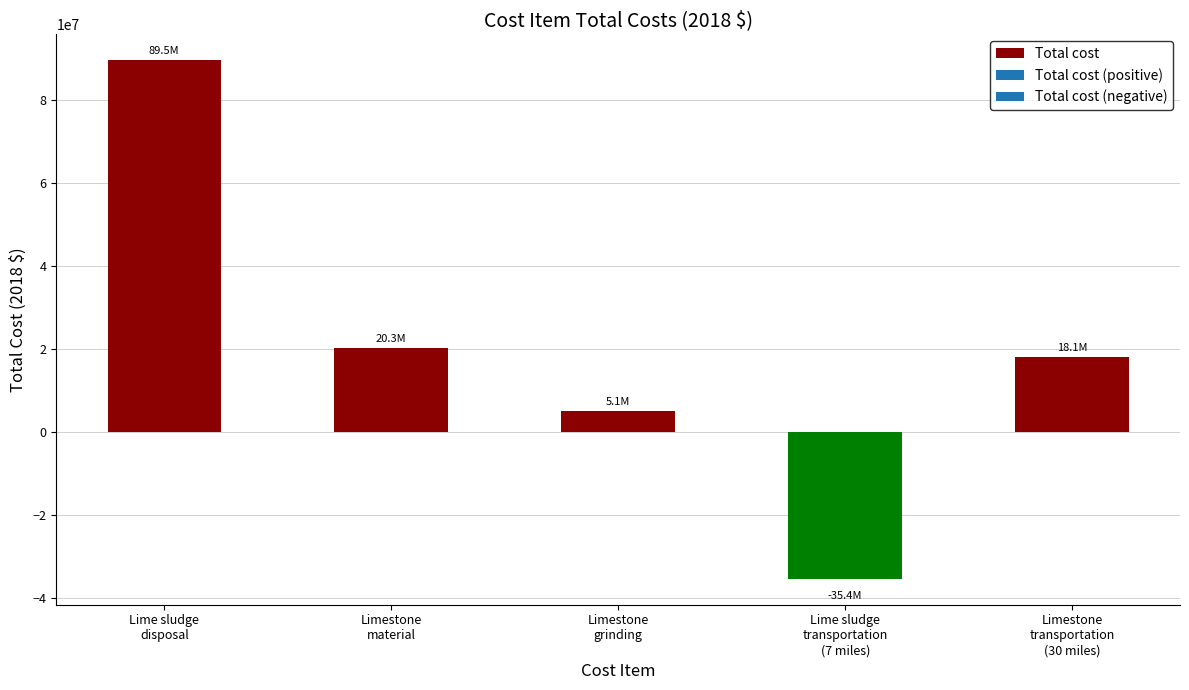

Approximately how many times larger is the value at Limestone
transportation
(30 miles) compared to Lime sludge
disposal?

0.2